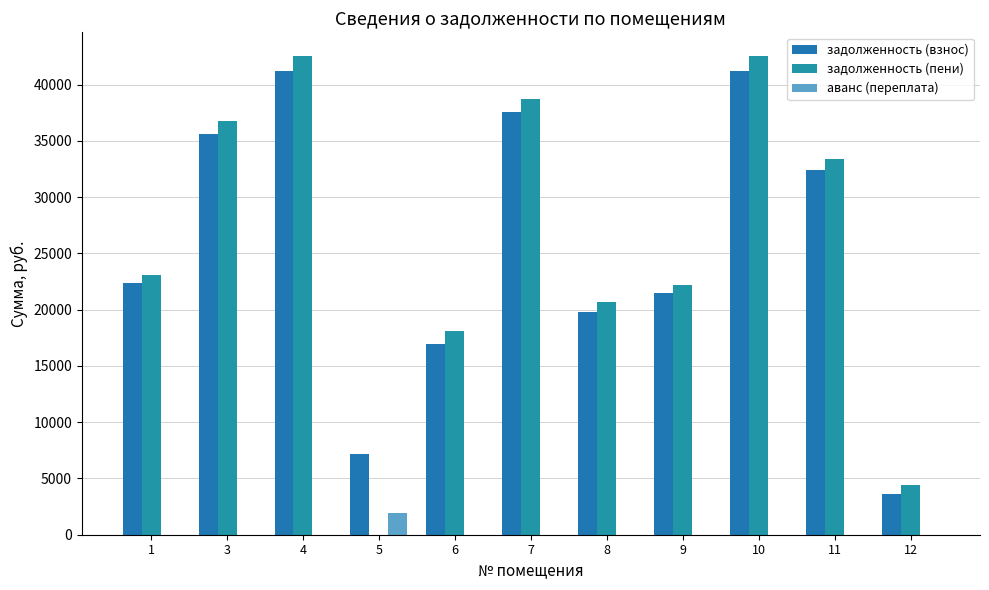

Between 3 and 11, which is larger?

3